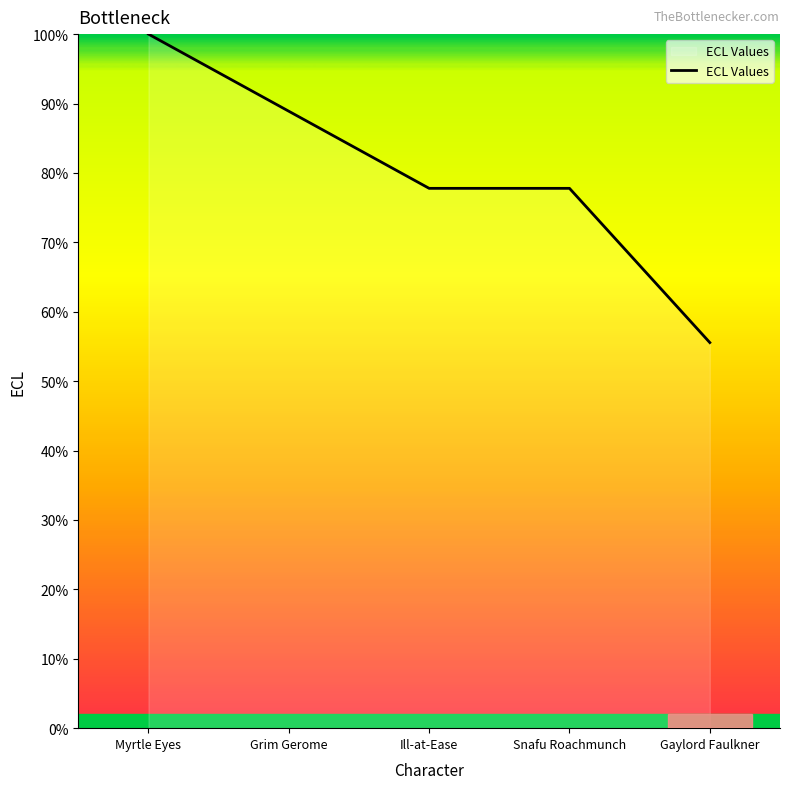

What is the approximate value at Grim Gerome?

88.9